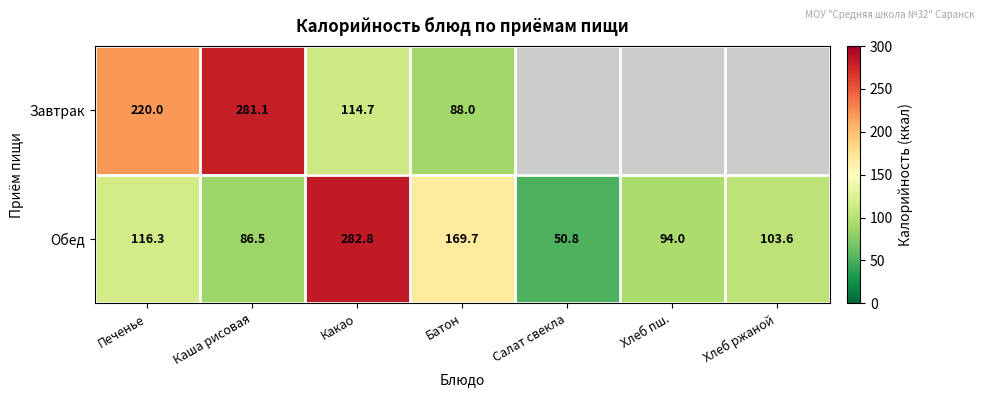

Is it true that Завтрак equals 154.6 at Батон?

False